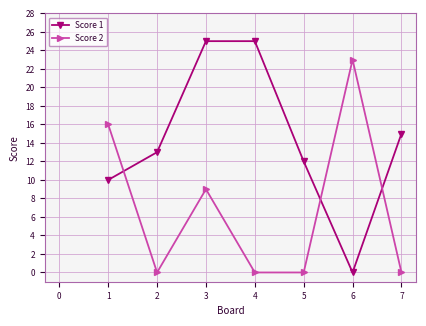

How many interior local valleys does the Score 1 series have?

1